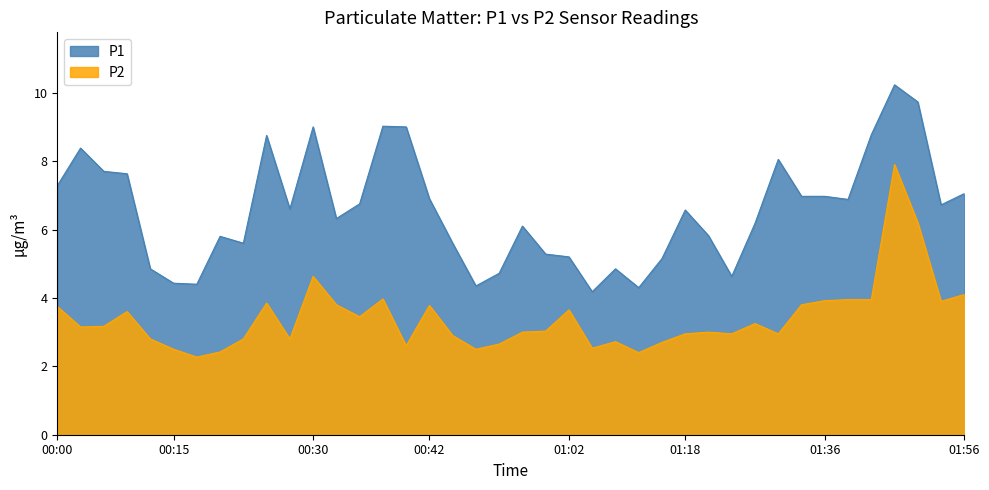

Where does the P2 series first go above 3?

00:00